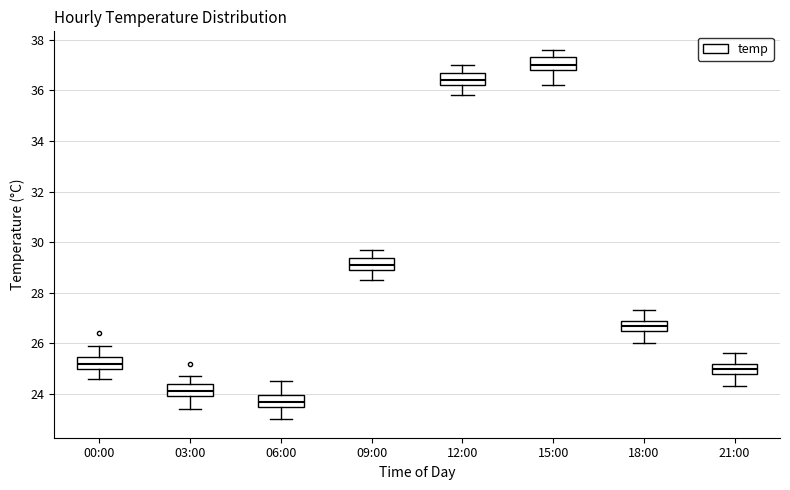

Where does the median line of the box for 21:00 sit on the y-axis? The values are not printed on the chart, so give them approximately, as read against the axis.

25.0